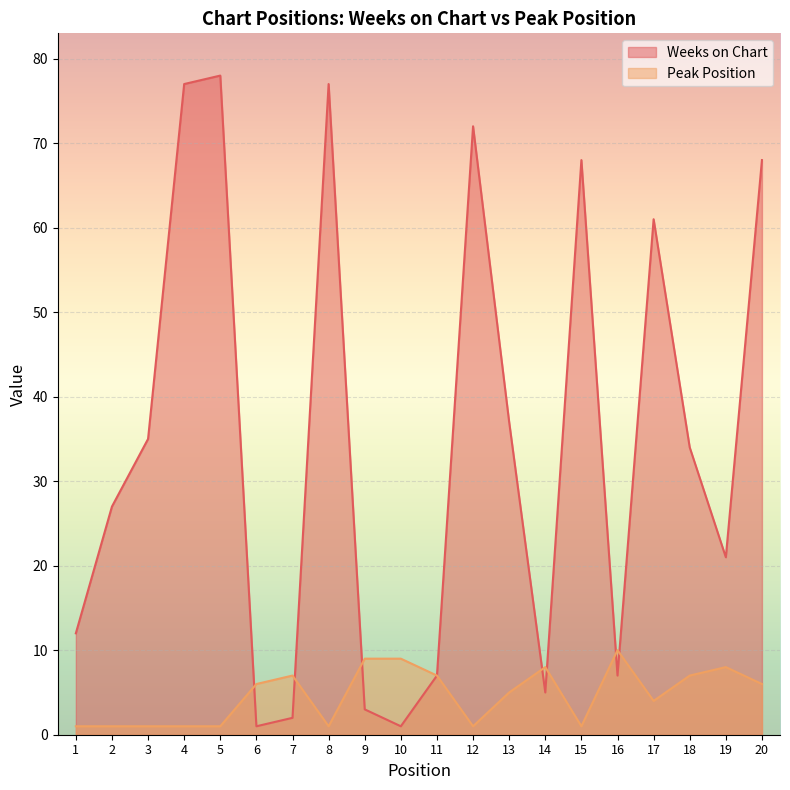

Is the value of Peak Position at 14 greater than the value of Weeks on Chart at 8?

No